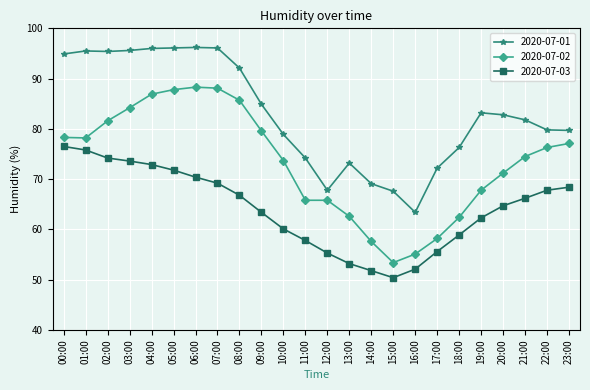

What are all the series names shown in the legend?

2020-07-01, 2020-07-02, 2020-07-03